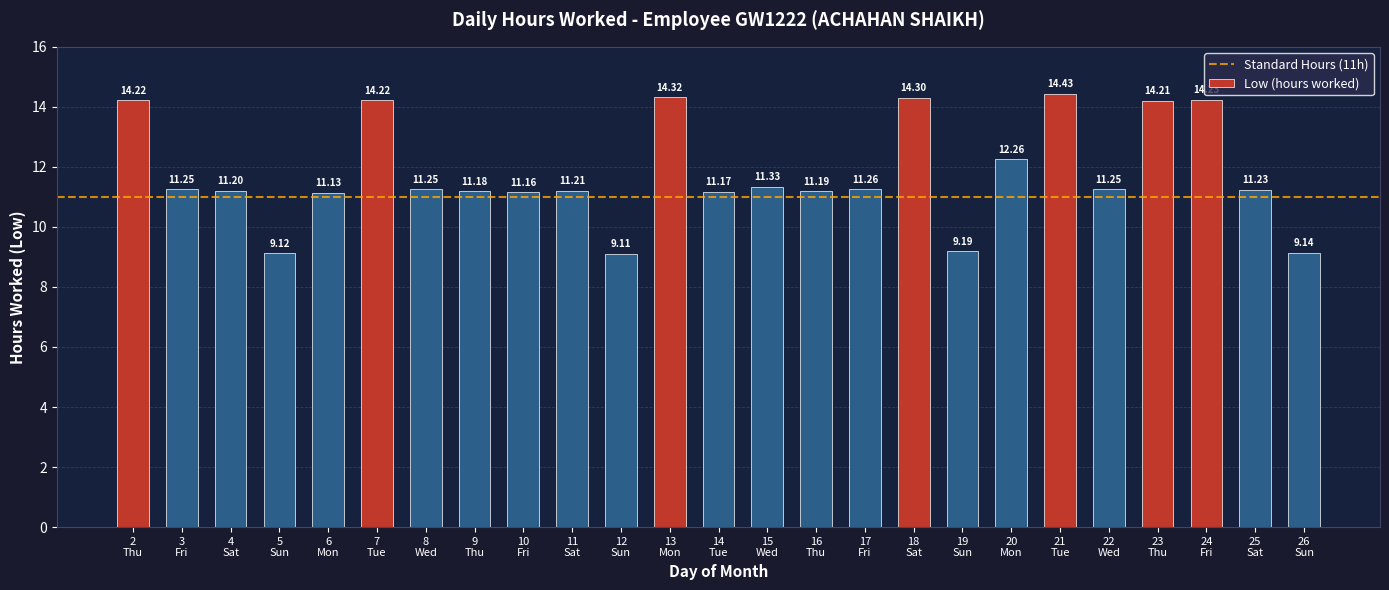

At which category does the chart reach its peak across all series?

21
Tue